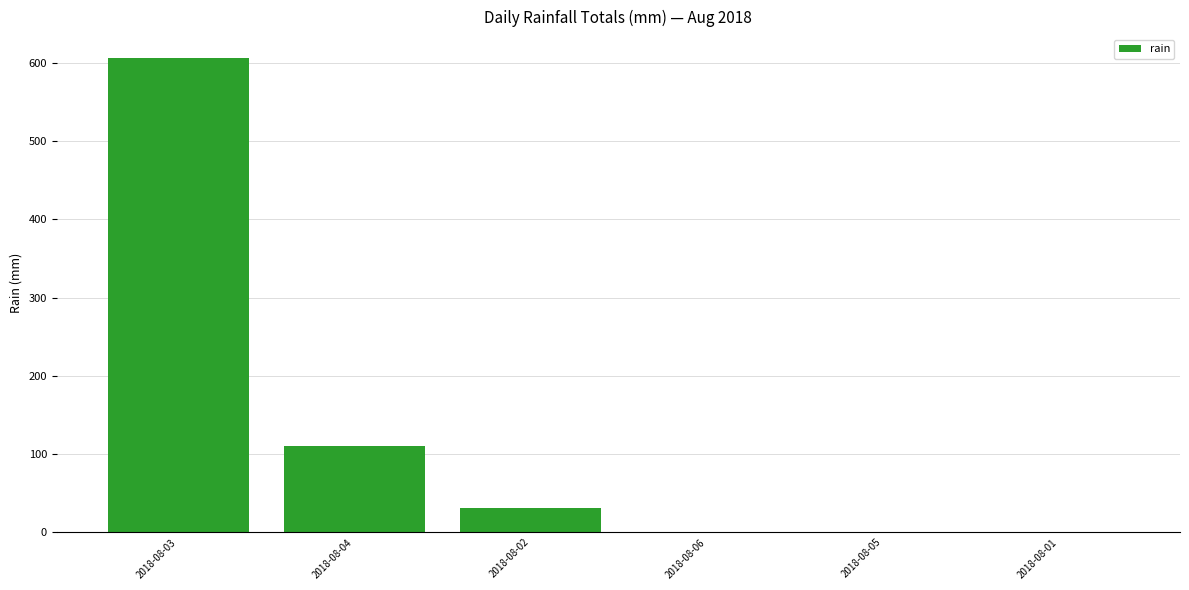

Is it true that the value at 2018-08-02 is 30.6?

True